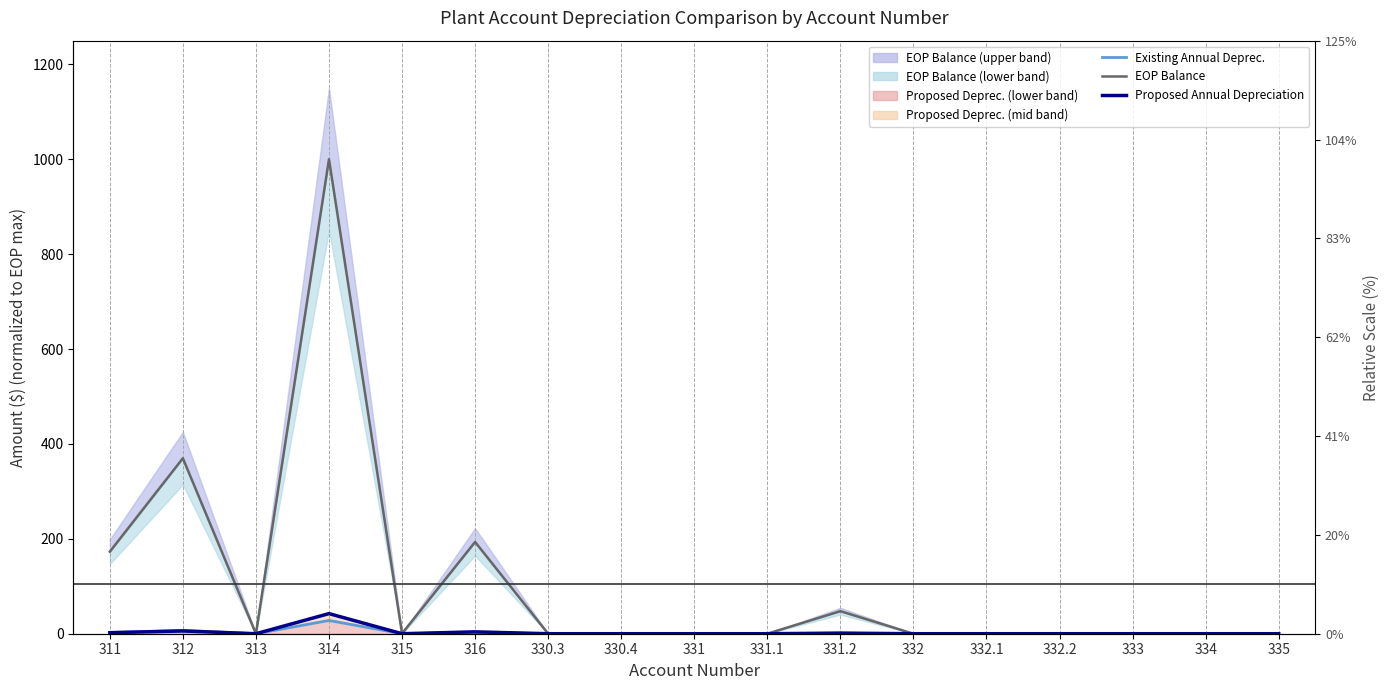

In EOP Balance, how many points are lower than both neighbors (excluding endpoints)?

2